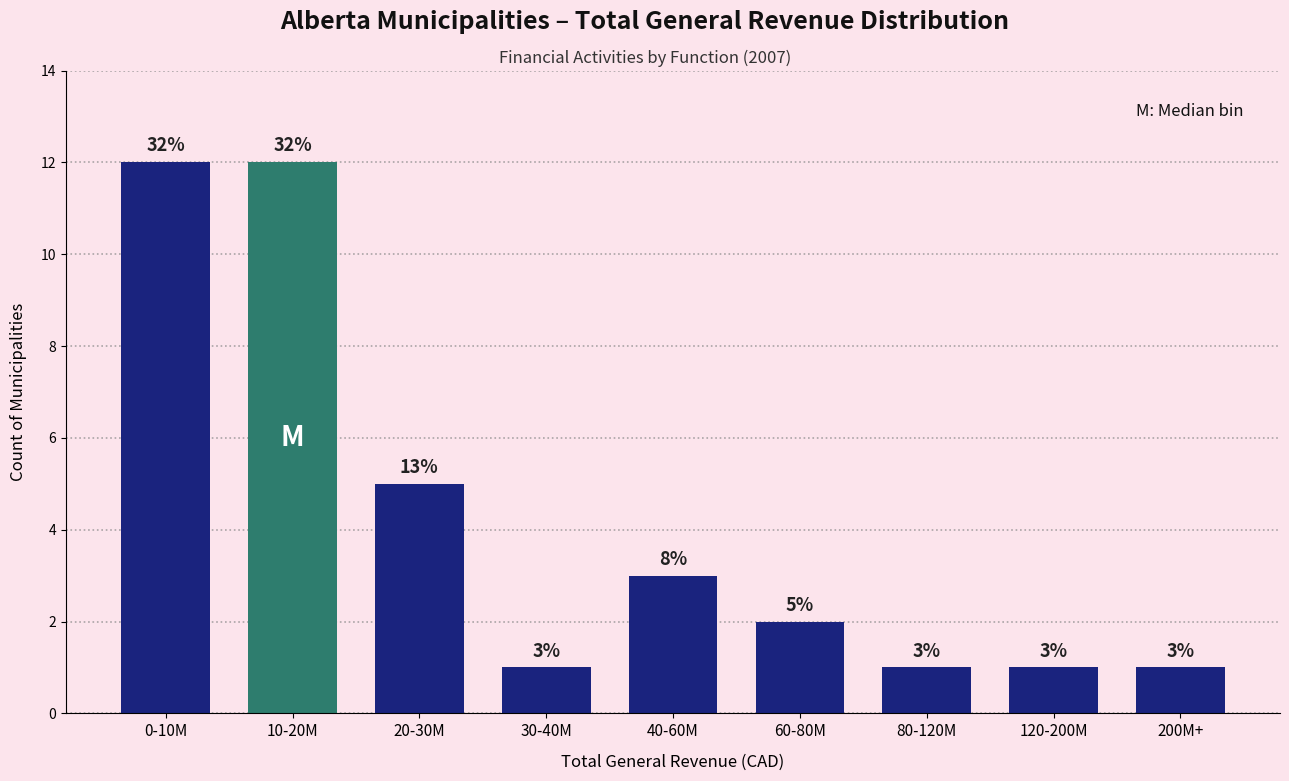

Reading left to right, list all the values displayed in this chart.

12	12	5	1	3	2	1	1	1